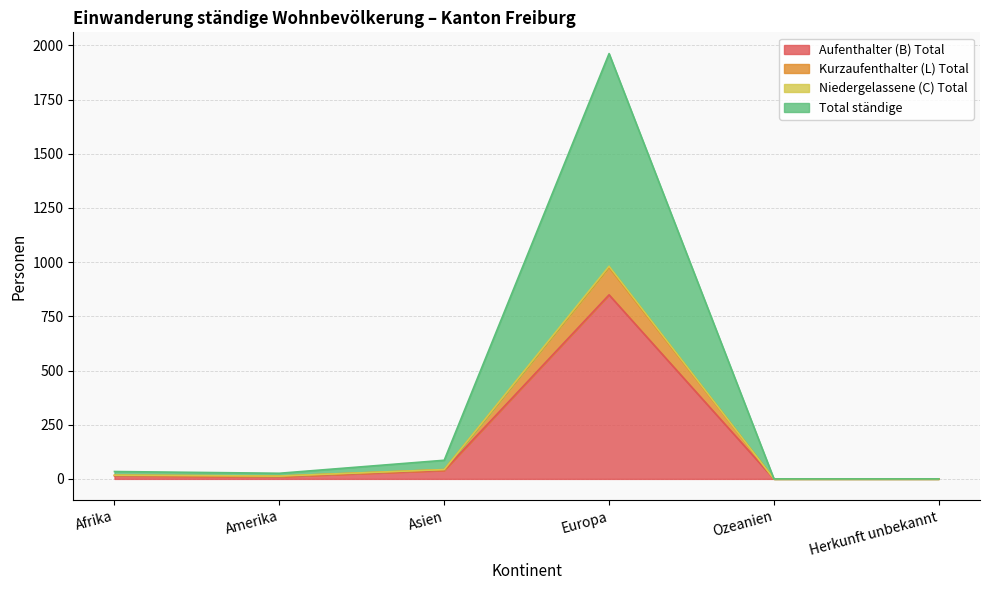

At which label does Niedergelassene (C) Total reach its minimum?

Ozeanien